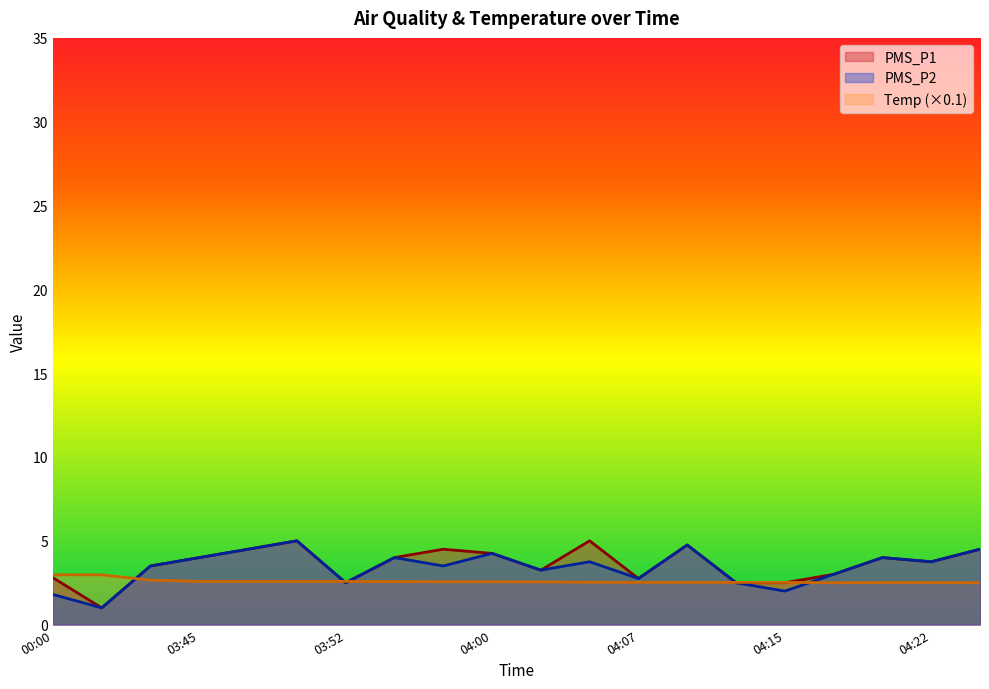

Rank the series by their average value, from highest to lowest.

PMS_P1, PMS_P2, Temp (×0.1)